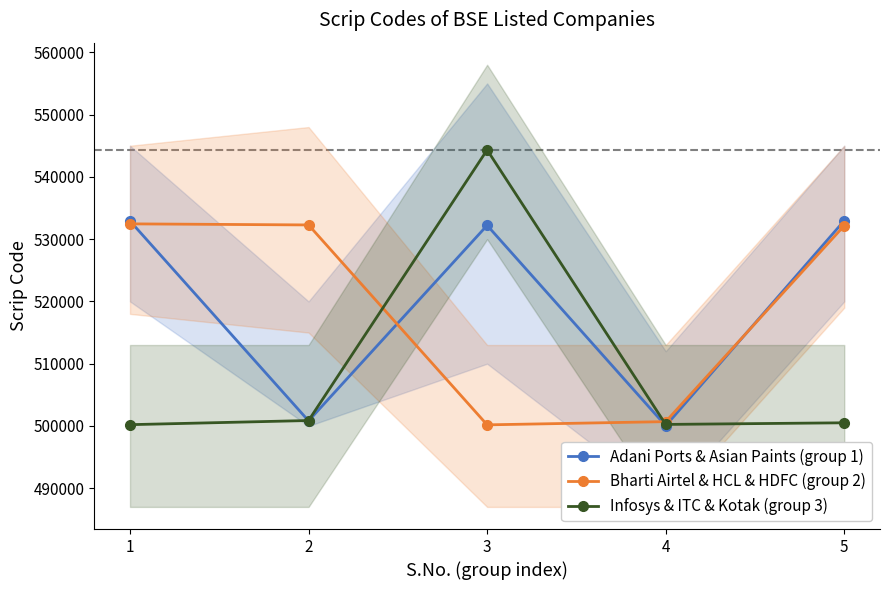

Between 2 and 5, which series saw the biggest shift?

Adani Ports & Asian Paints (group 1)